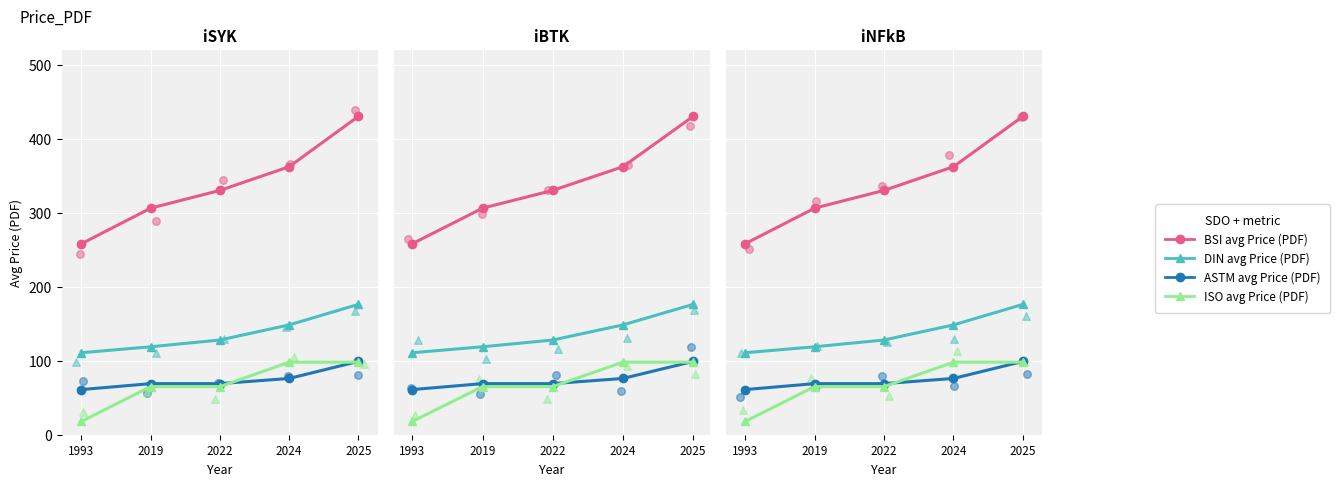

Which series has the largest total across all categories?

BSI avg Price (PDF)